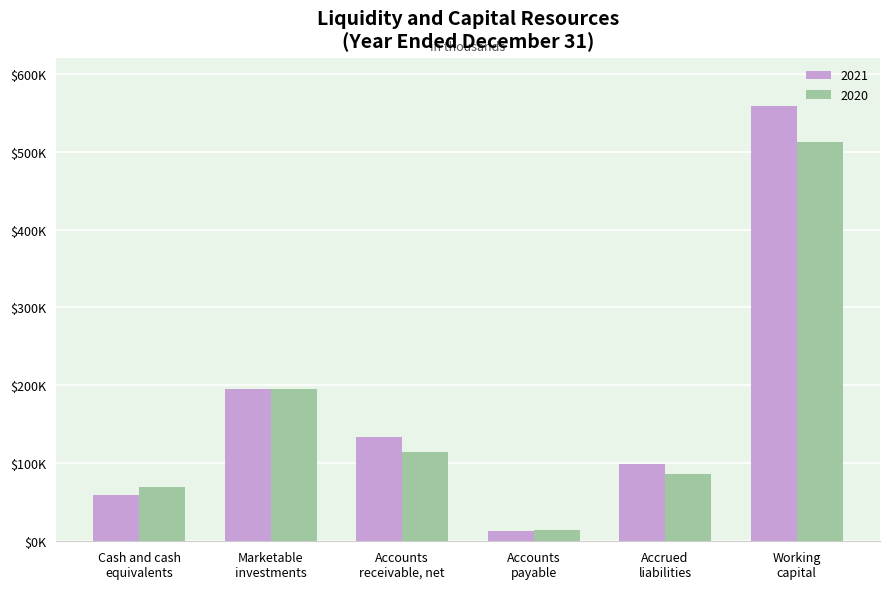

What is the difference between the highest and lowest values at Accounts
payable?

688